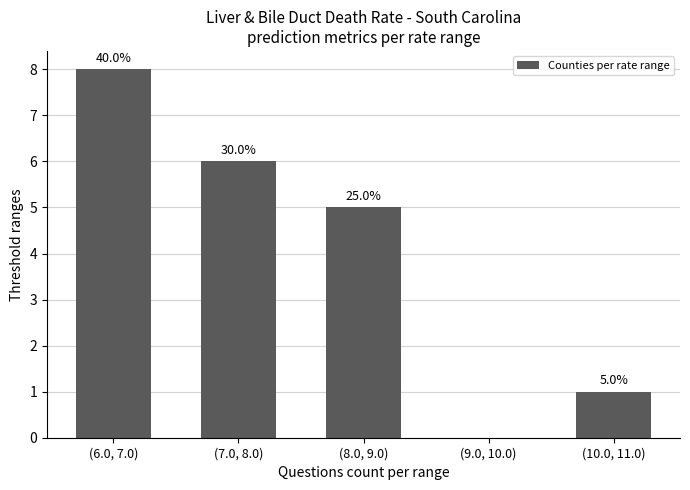

List the labels in order of value, largest first.

(6.0, 7.0), (7.0, 8.0), (8.0, 9.0), (10.0, 11.0), (9.0, 10.0)